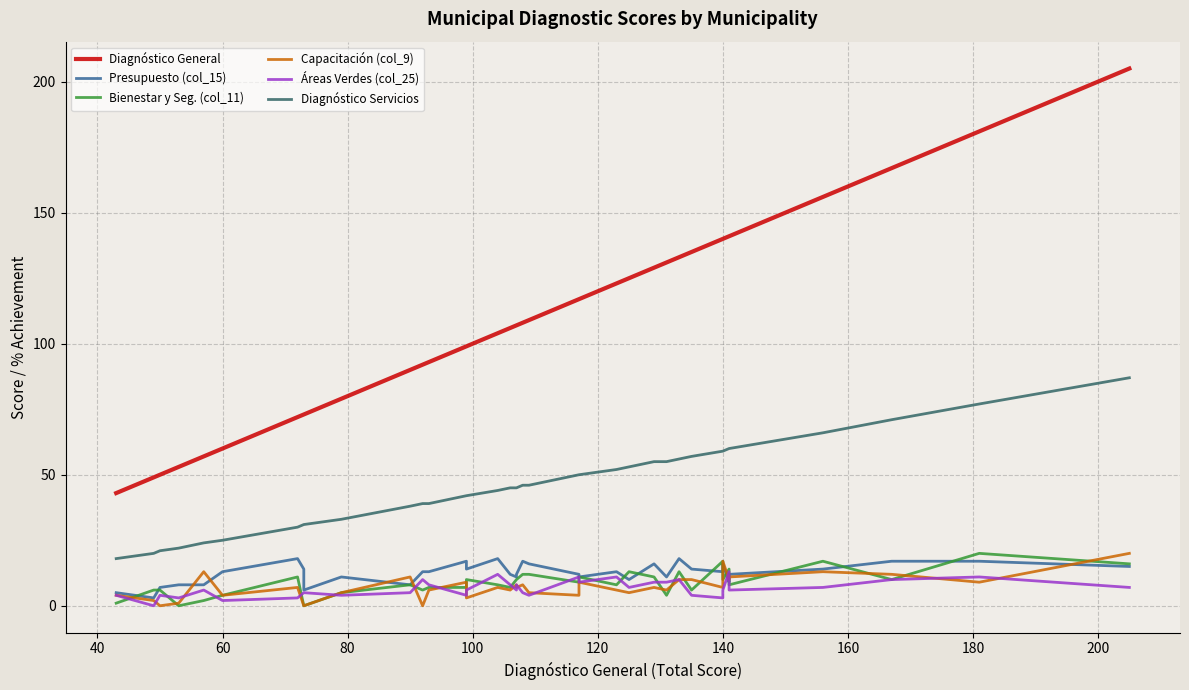

True or false: Diagnóstico Servicios has a value of 99 at 31.

False